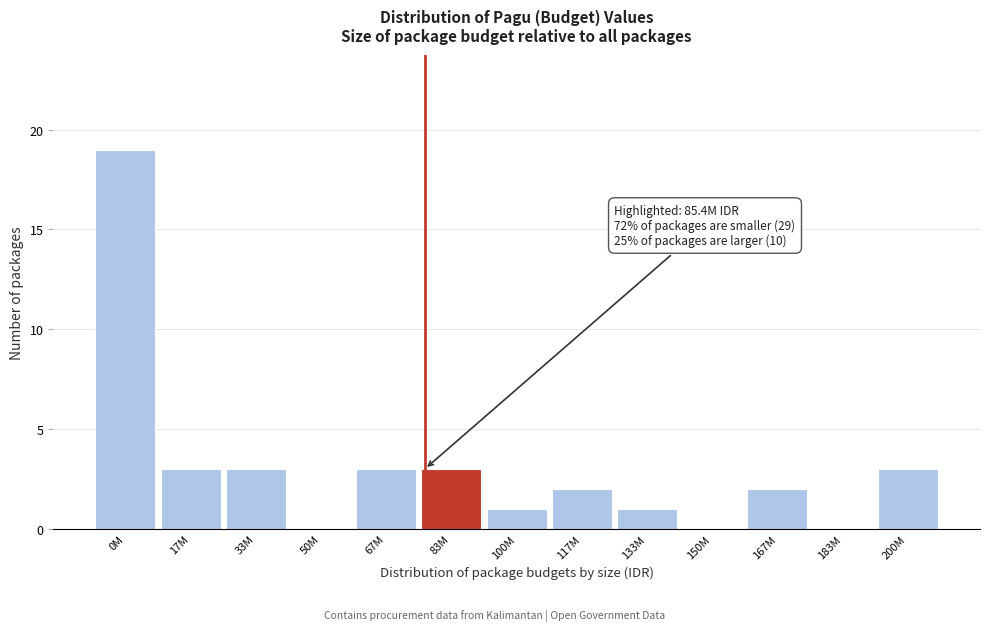

Reading right to left, list all the values displayed in this chart.

200M=3	183M=0	167M=2	150M=0	133M=1	117M=2	100M=1	83M=3	67M=3	50M=0	33M=3	17M=3	0M=19